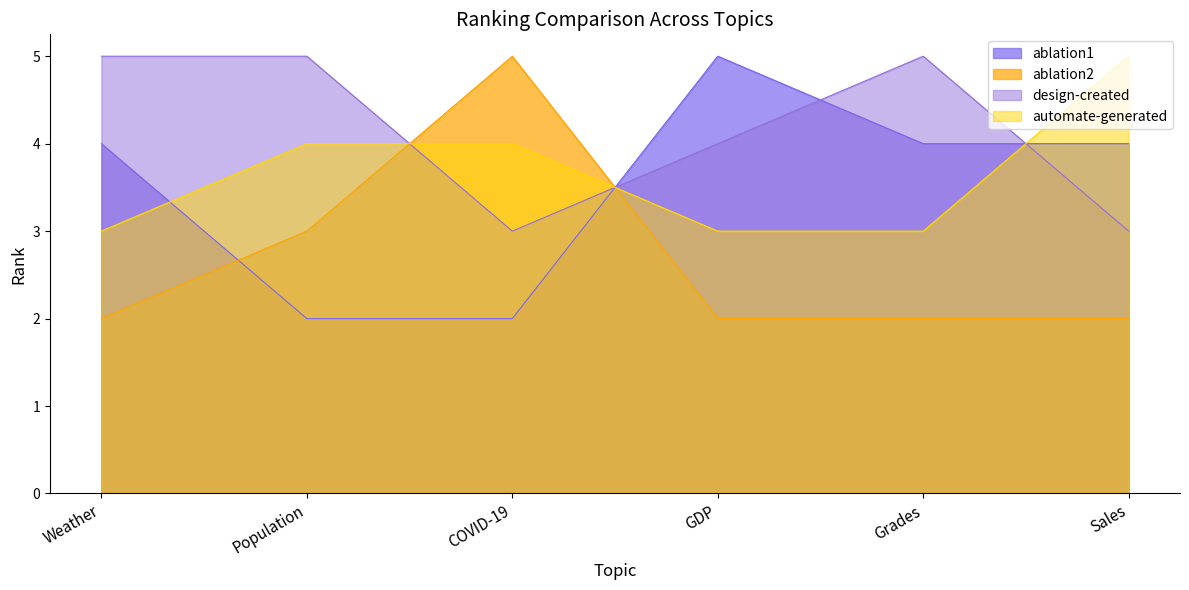

What position from the left is COVID-19?

3